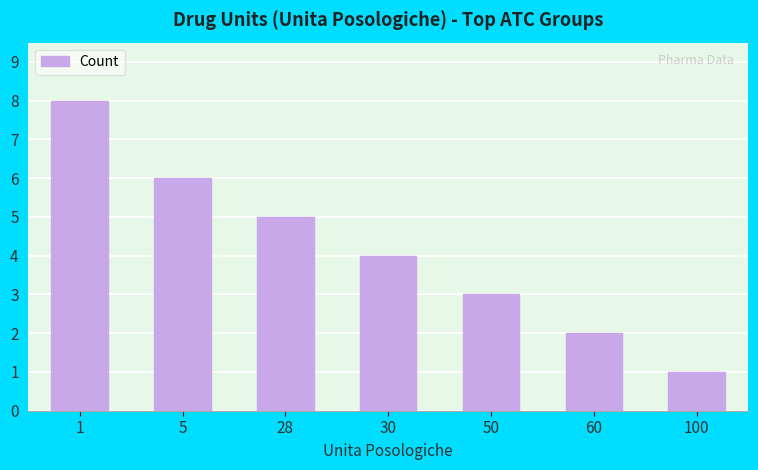

List the labels in order of value, smallest first.

100, 60, 50, 30, 28, 5, 1